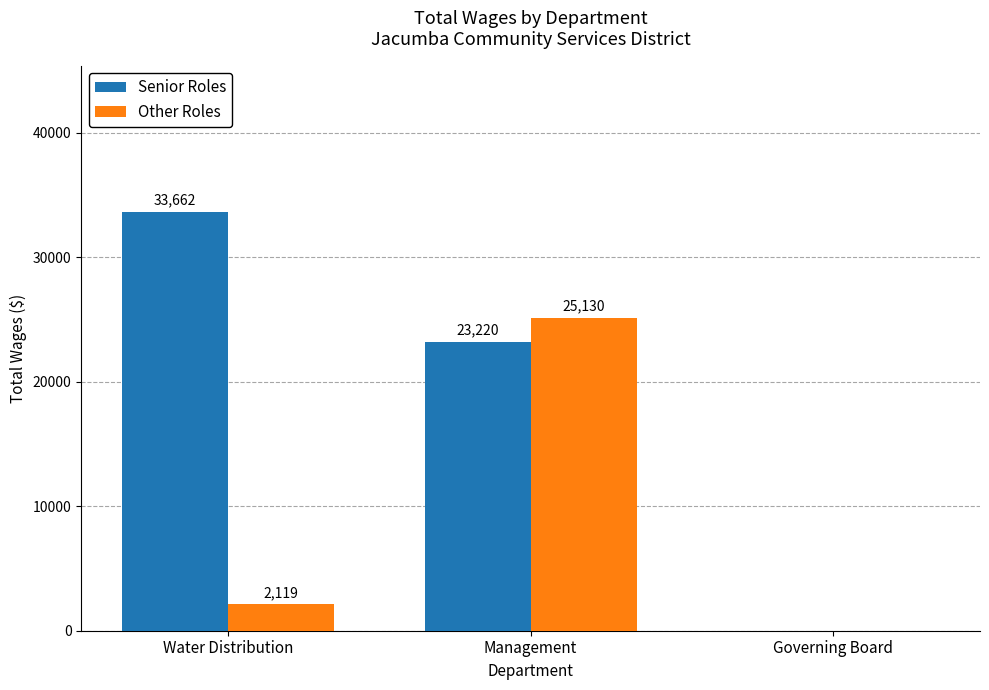

Is it true that Other Roles equals 17285 at Governing Board?

False